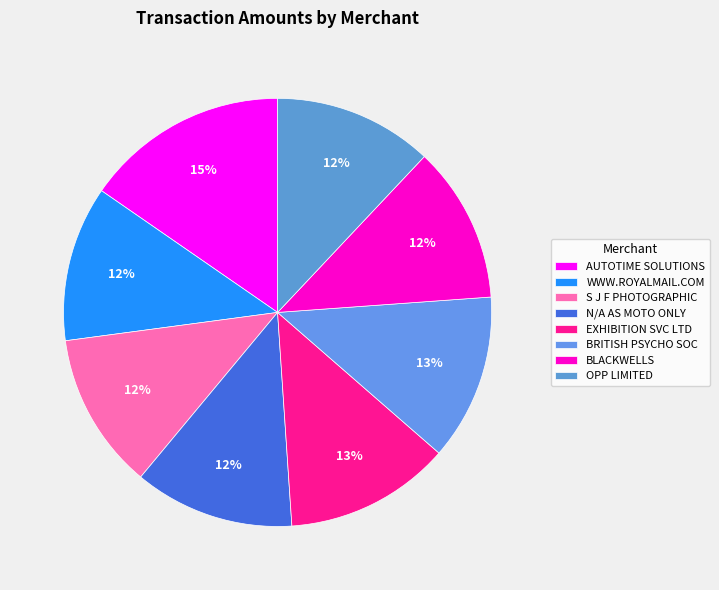

True or false: AUTOTIME SOLUTIONS accounts for 3% of the total.

False